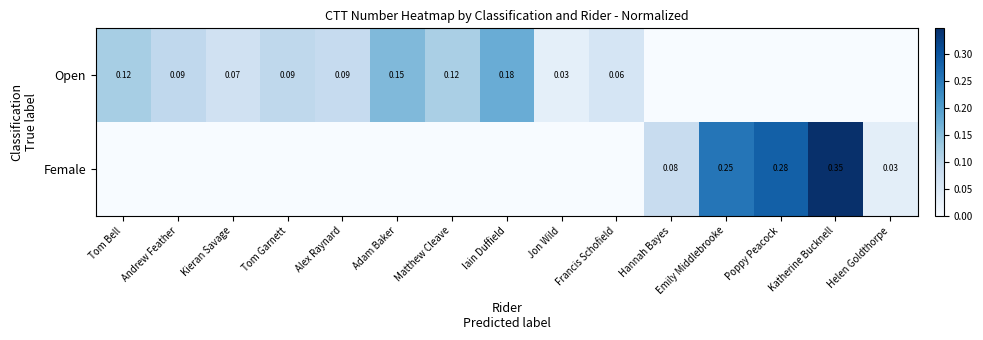

The Open series shows 0.2 at Matthew Cleave. True or false?

False